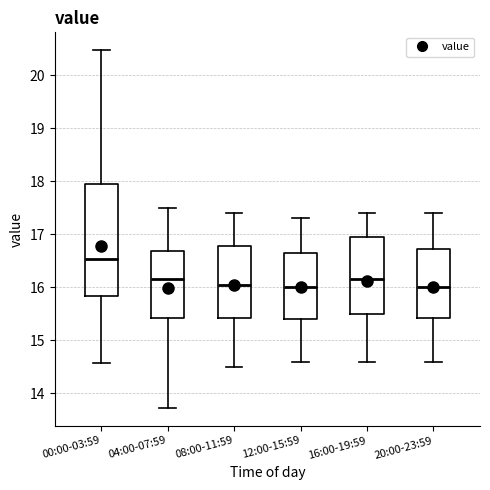

Where is the upper edge of the box for 20:00-23:59 on the y-axis? The values are not printed on the chart, so give them approximately, as read against the axis.

16.7